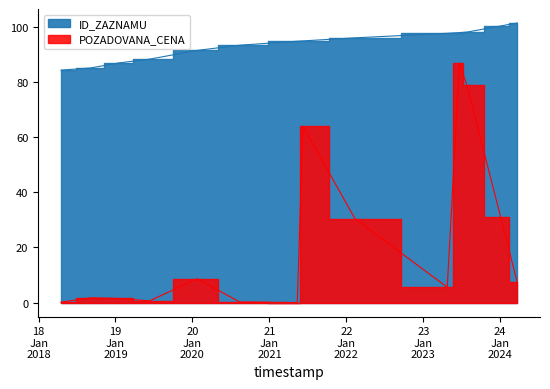

List the series in order of their overall mean, highest first.

ID_ZAZNAMU, POZADOVANA_CENA